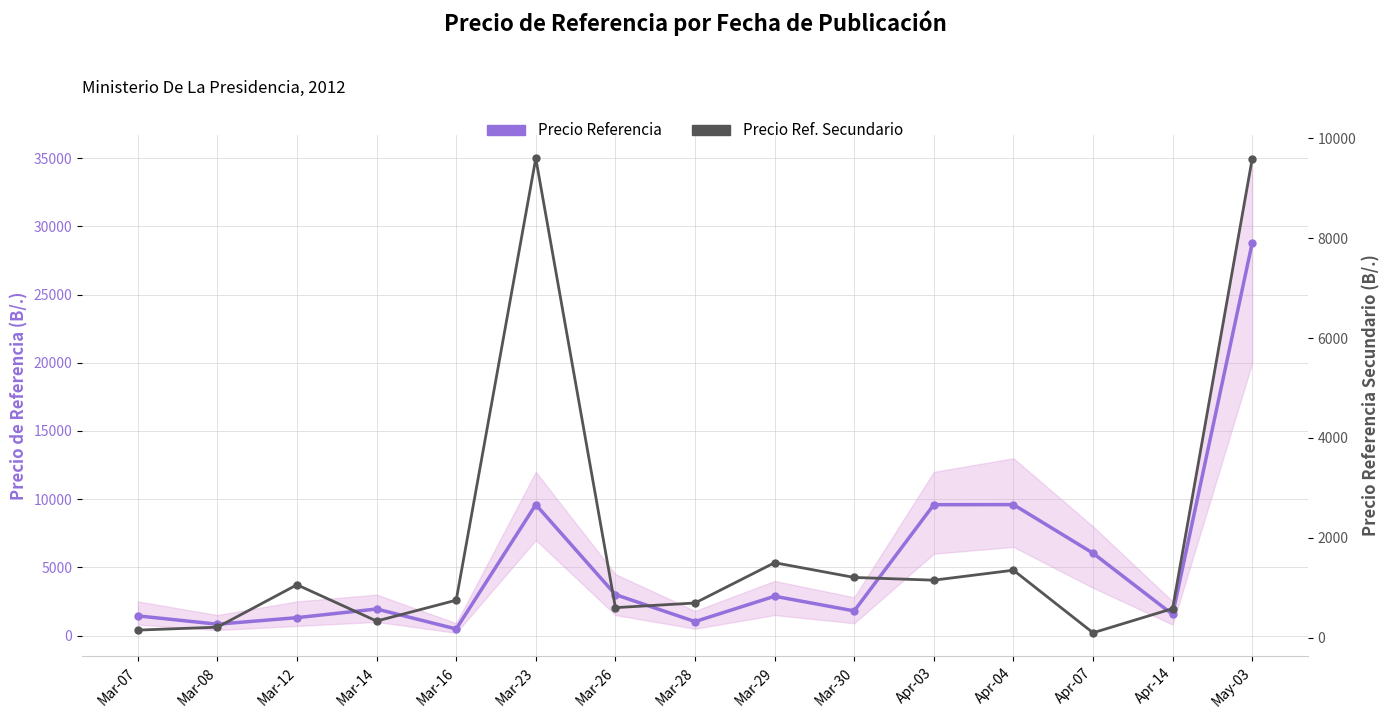

Which series ends up on top after the final intersection of Precio Referencia and Precio Ref. Secundario?

Precio Referencia